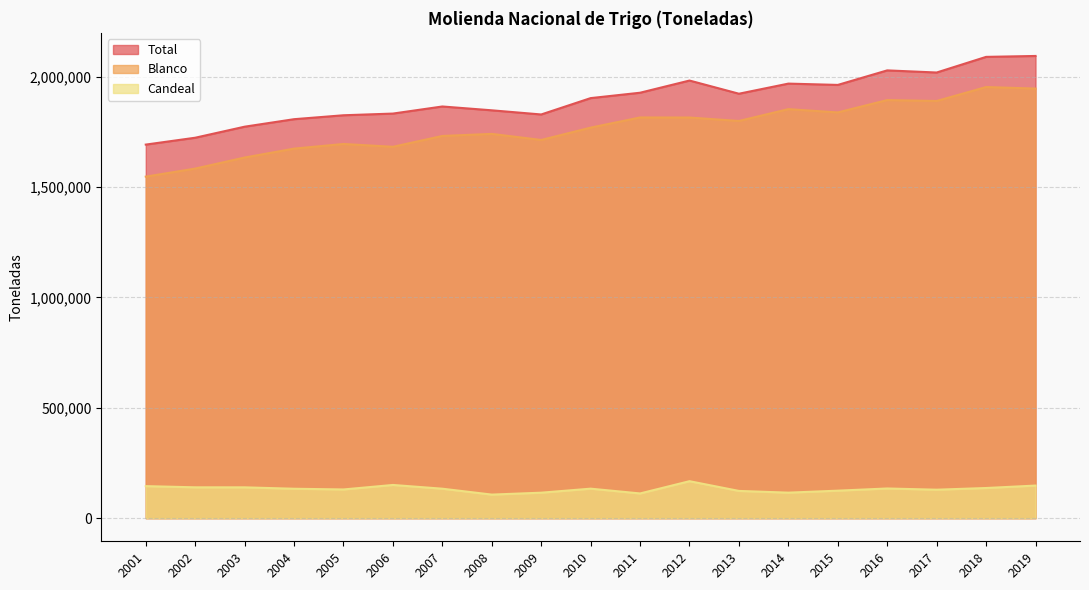

What is the total value across all series at 2006?

3665106